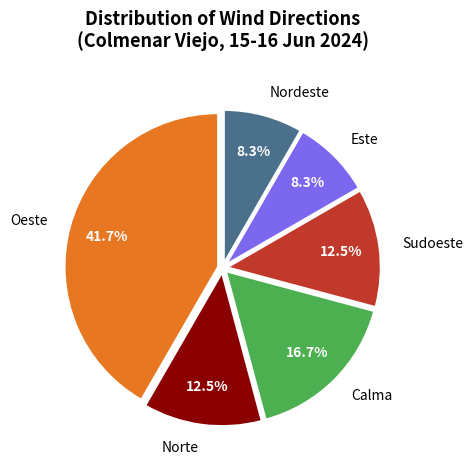

To the nearest percent, what is the difference between the largest and smallest slice percentages?

33%